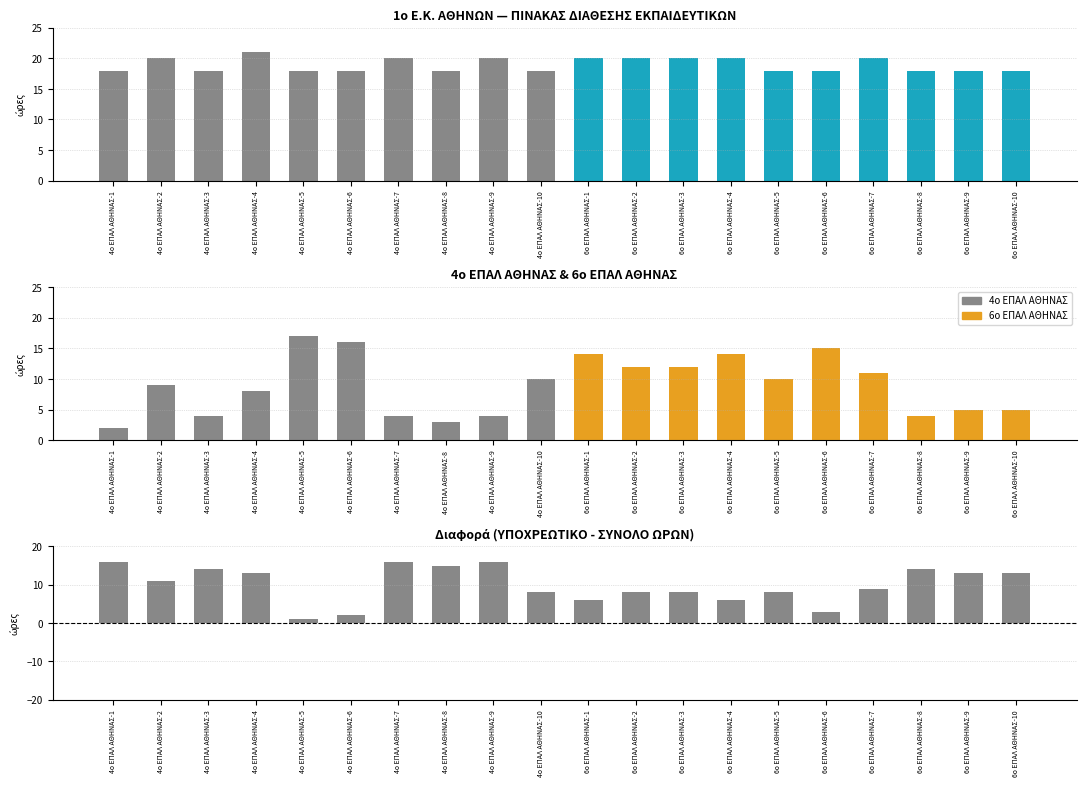

What is the difference between the maximum and minimum values in the ΥΠΟΧΡΕΩΤΙΚΟ ΩΡΑΡΙΟ series?

3